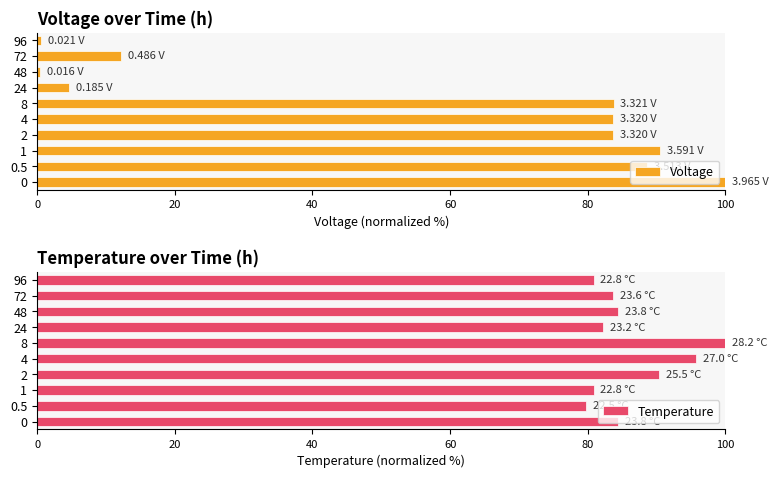

What is the maximum value for Temperature?

100.0